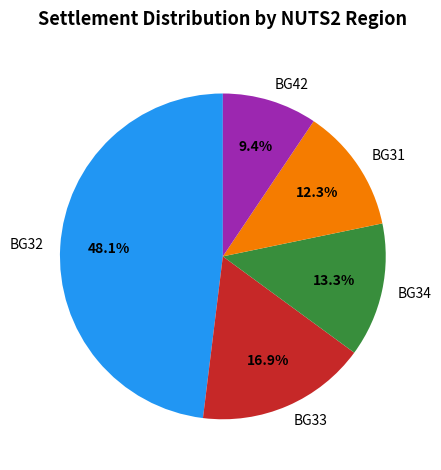

Which has a higher value, BG32 or BG31?

BG32